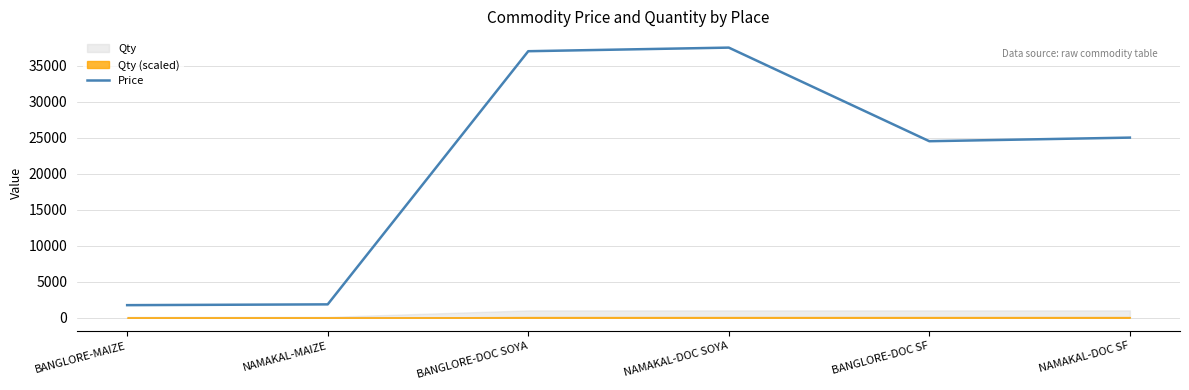

List the labels in order of value, smallest first.

BANGLORE-MAIZE, NAMAKAL-MAIZE, BANGLORE-DOC SF, NAMAKAL-DOC SF, BANGLORE-DOC SOYA, NAMAKAL-DOC SOYA